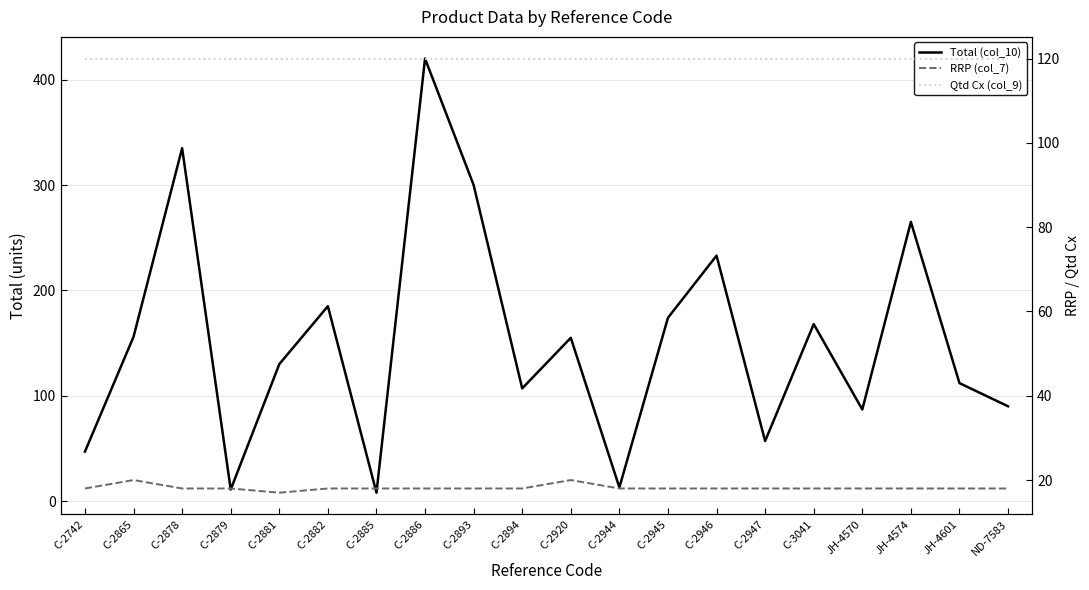

What is the highest value of the Total (col_10) series?

420.0